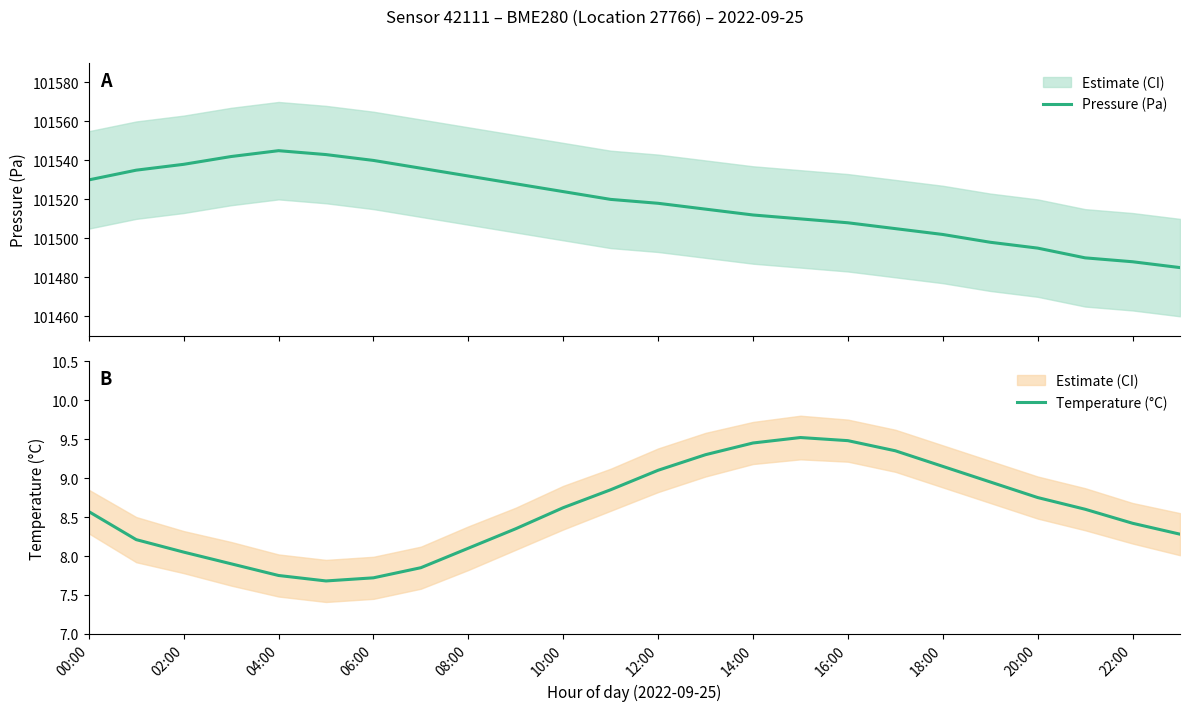

True or false: Temperature (°C) and Pressure (Pa) cross at least once.

False